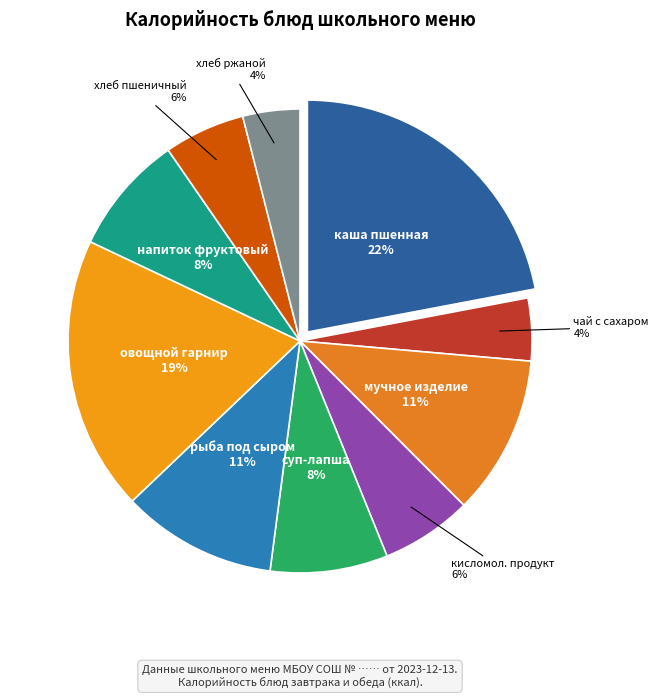

How many segments does this pie chart have?

10